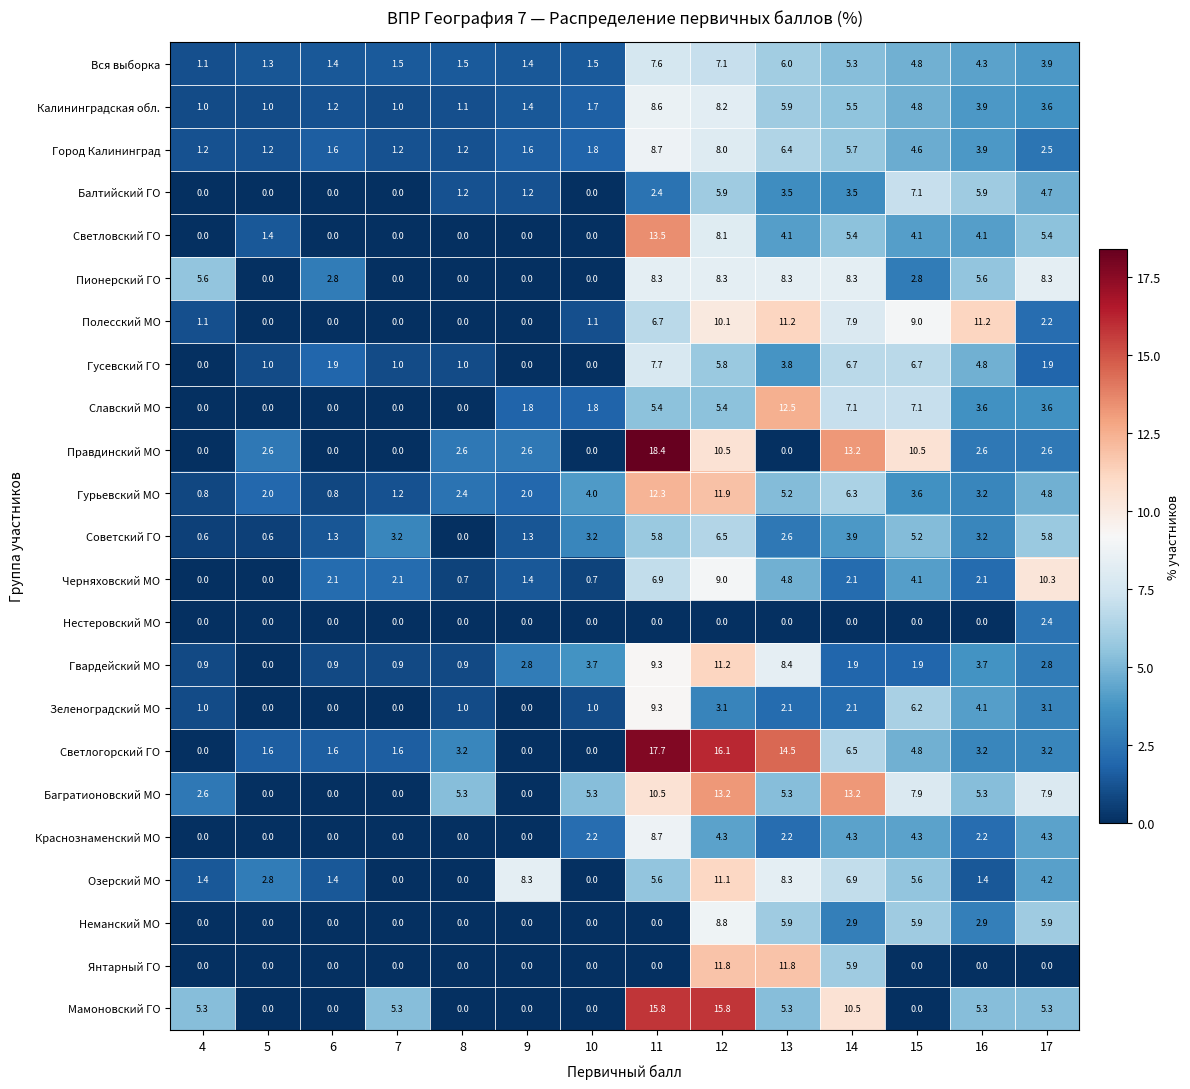

Between 12 and 14, which series saw the biggest shift?

Светлогорский ГО